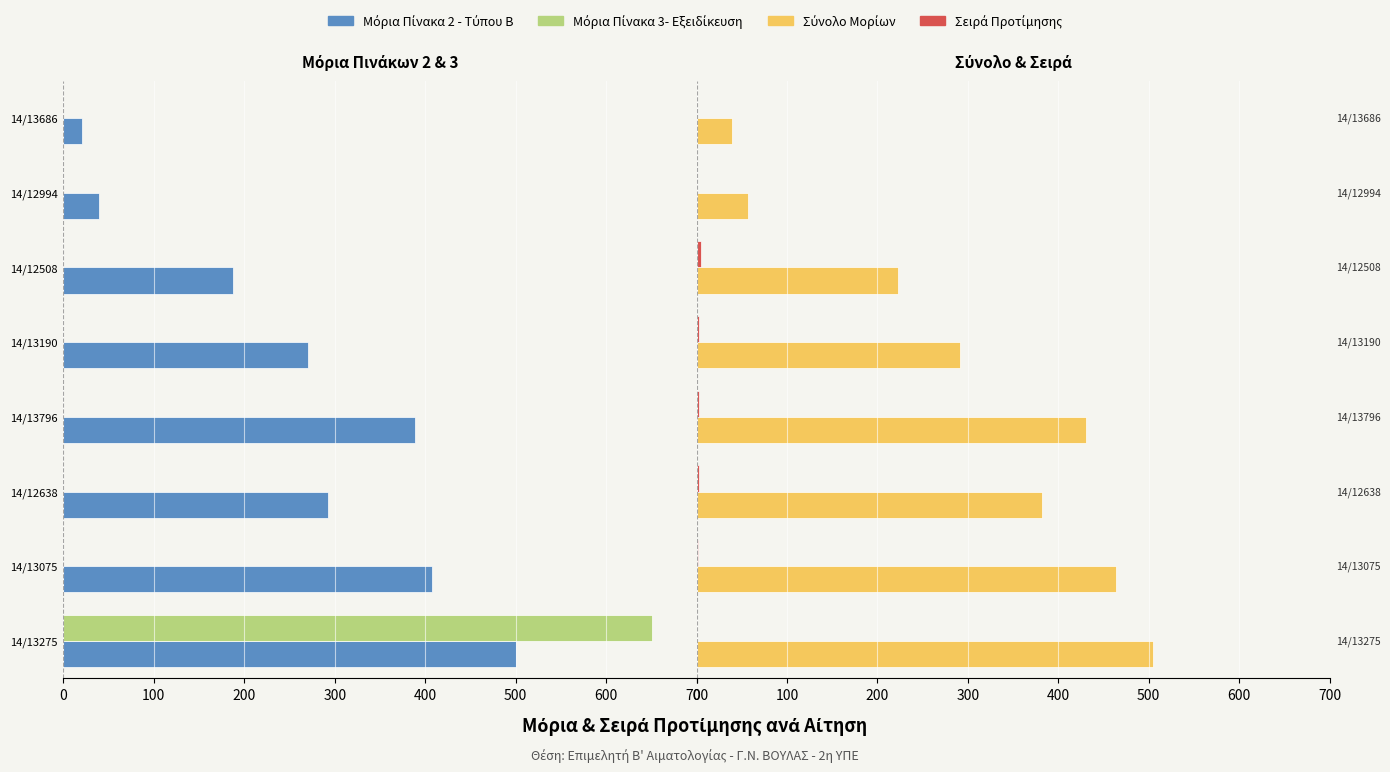

Reading left to right, transcribe all the data shown in this chart.

Μόρια Πίνακα 2 - Τύπου Β: -500.0	-407.1	-293.1	-388.2	-270.0	-187.4	-39.5	-20.0
Μόρια Πίνακα 3- Εξειδίκευση: -651.1	0.0	0.0	0.0	0.0	0.0	0.0	0.0
Σύνολο Μορίων: 505.0	463.6	381.7	430.8	291.8	223.2	57.4	39.0
Σειρά Προτίμησης: 1.0	2.0	3.0	3.0	3.0	5.0	1.0	1.0